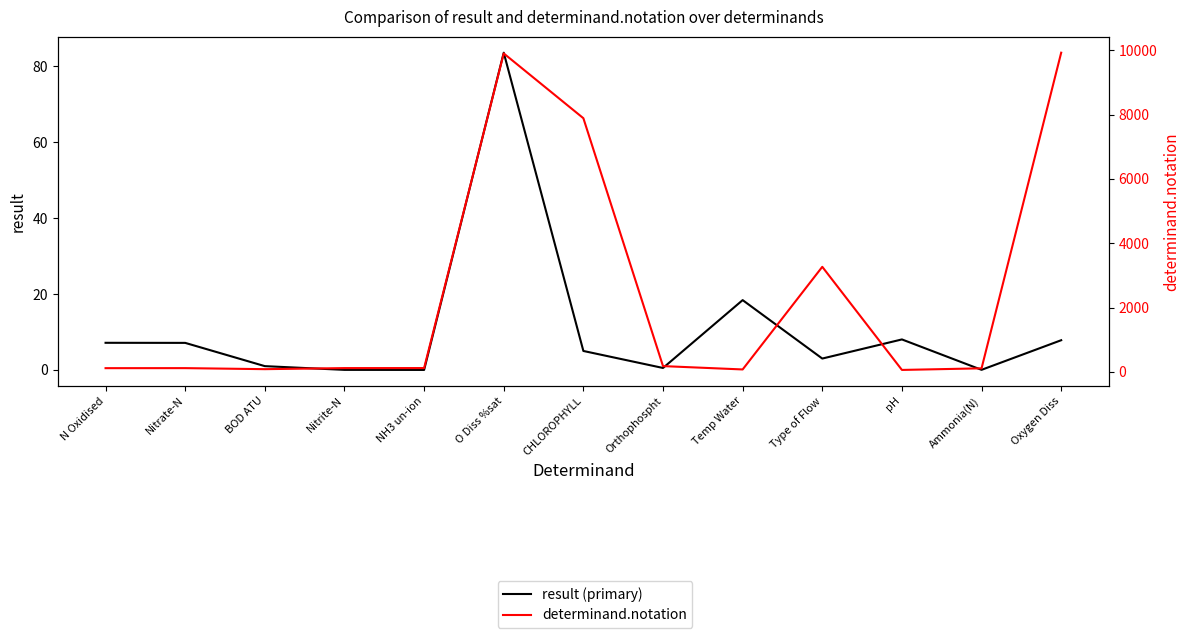

How many data points does each series have?

13